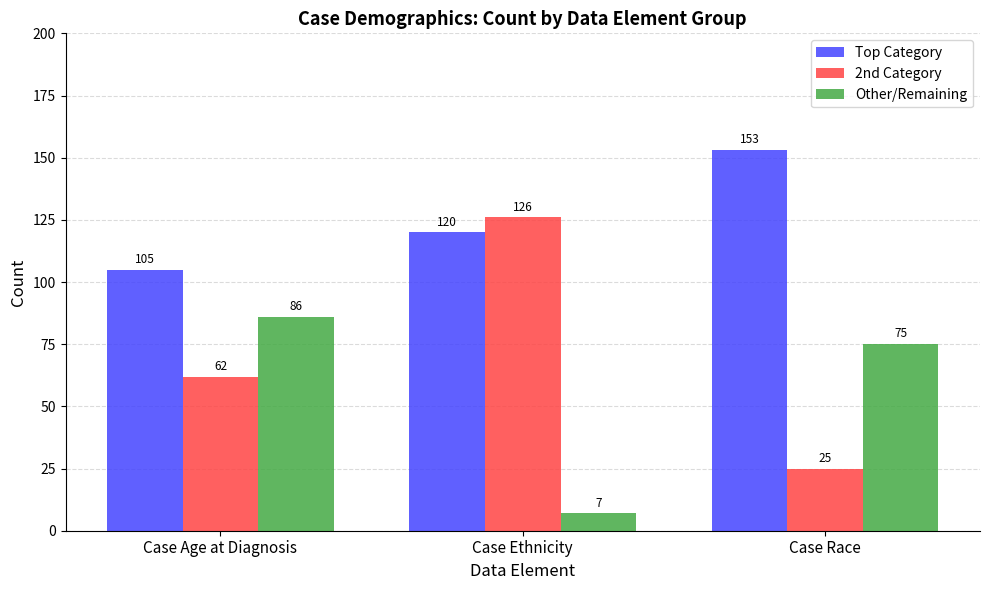

Which series changed the most between Case Ethnicity and Case Race?

2nd Category